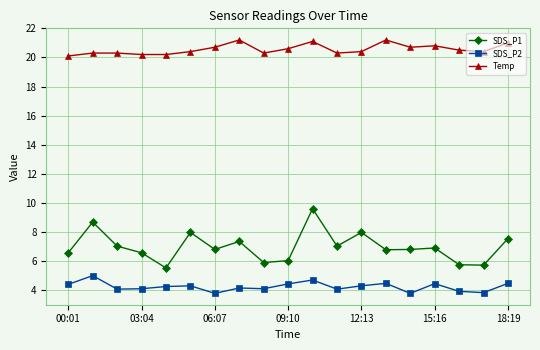

What is the average value of the Temp series?

20.6